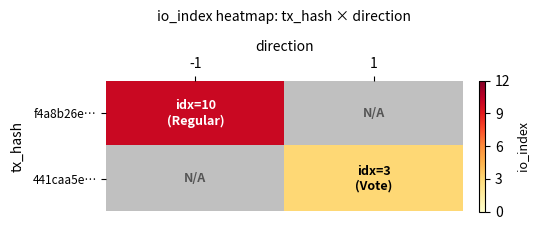

Is the value of 441caa5e… at -1 greater than the value of f4a8b26e… at 1?

No